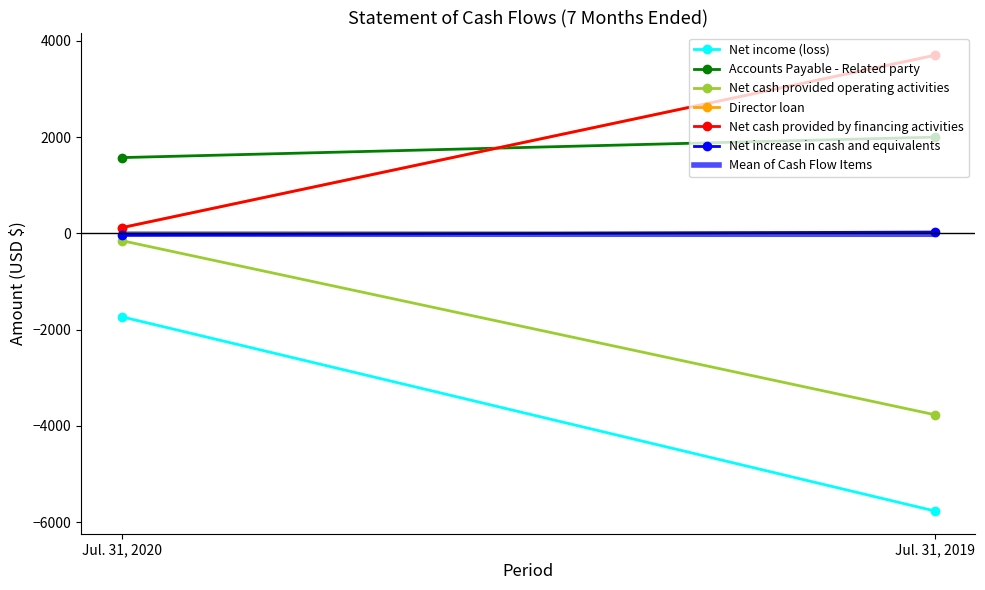

Which series has the largest range (max minus min)?

Net income (loss)